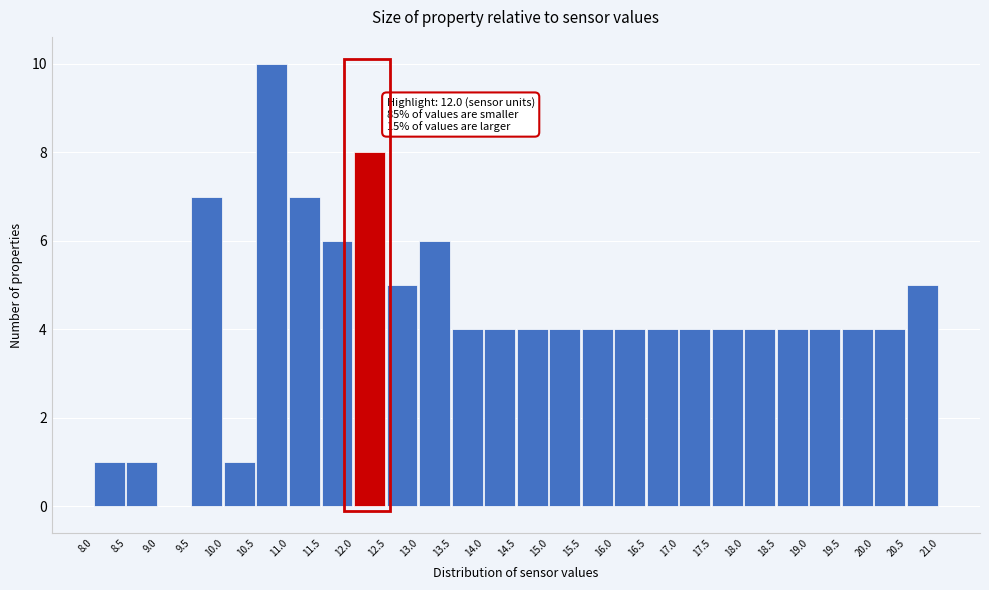

Which range on the x-axis has the tallest bar?

10.5 to 11.0